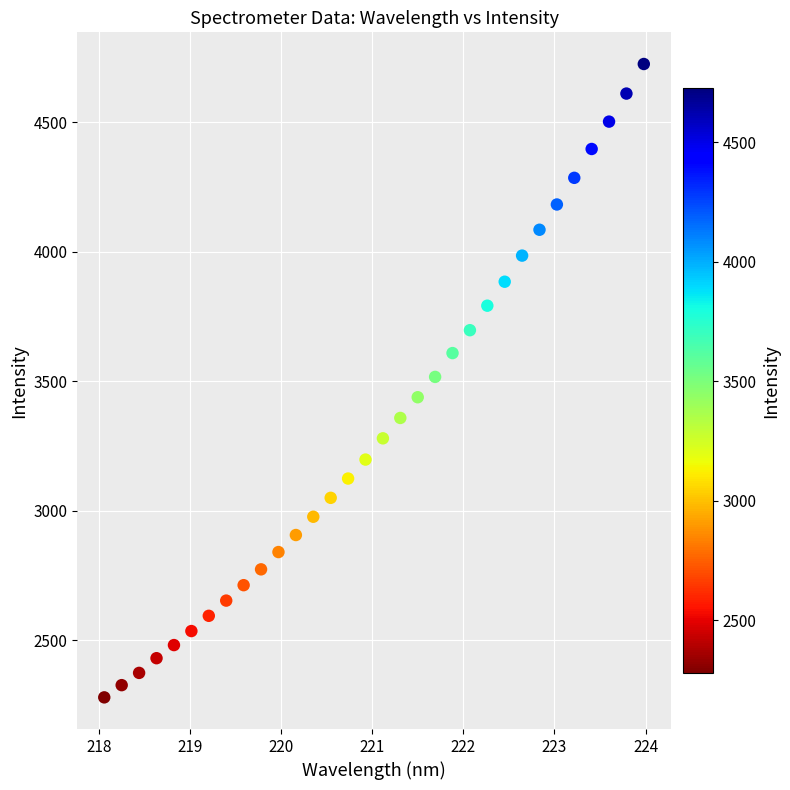

What is the range of X values (max minus min)?

5.9